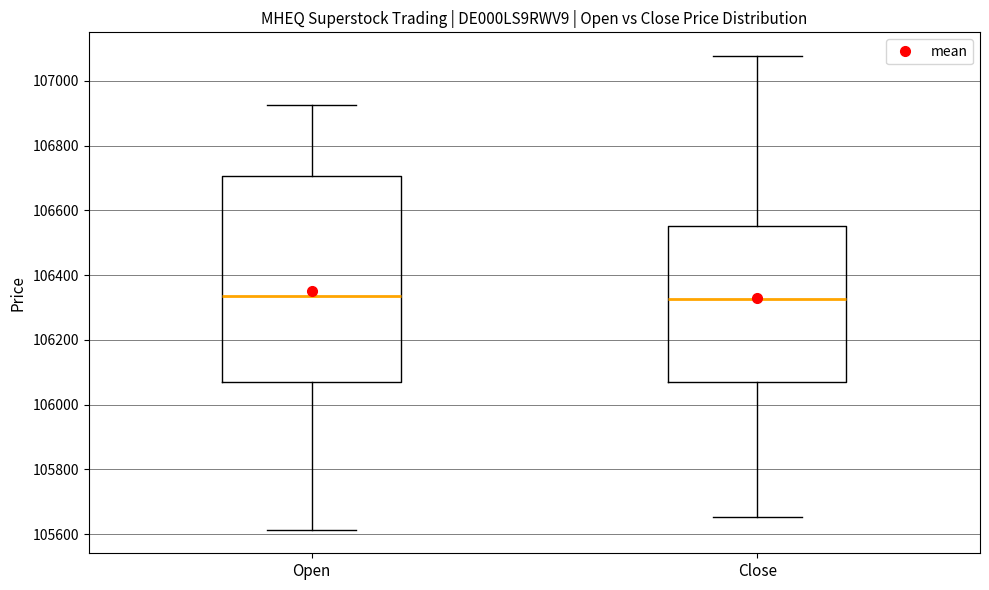

Which box is the tallest, from its lower edge to its upper edge?

Open